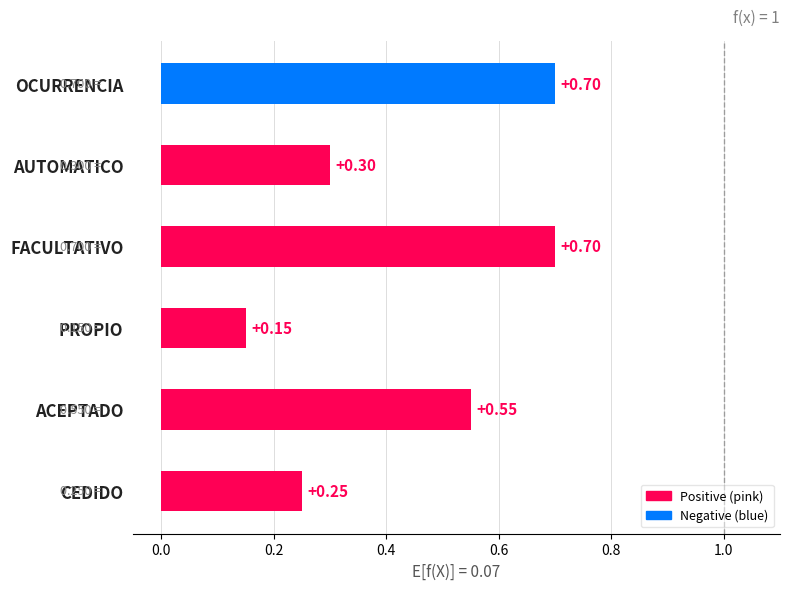

What position from the left is CEDIDO?

1